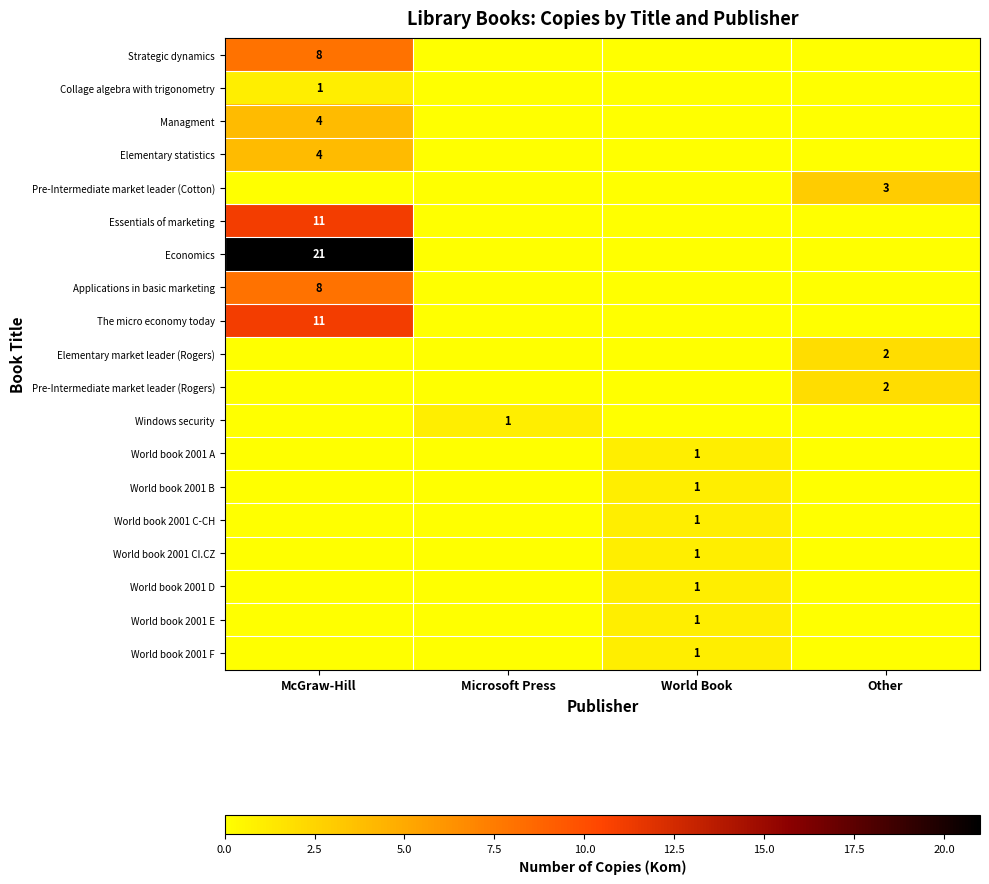

Is the value of Strategic dynamics at McGraw-Hill greater than the value of Pre-Intermediate market leader (Rogers) at Other?

Yes